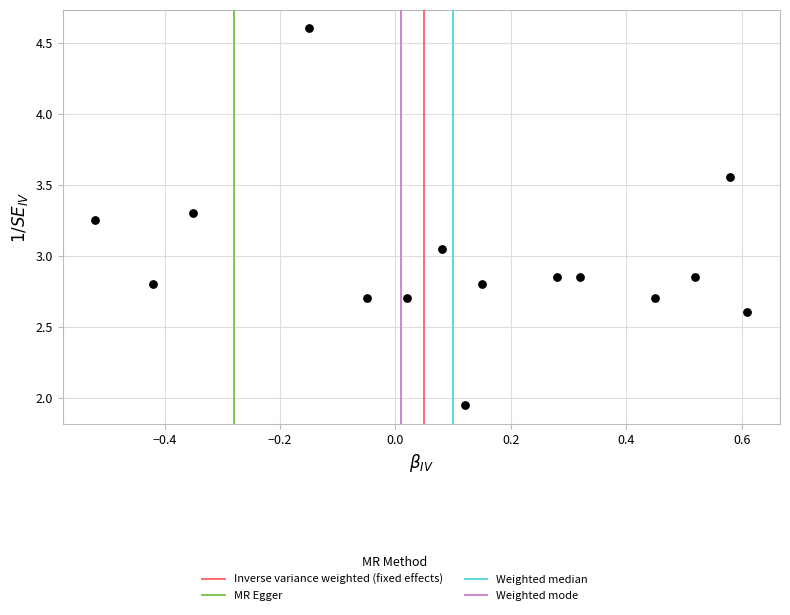

What is the range of X values (max minus min)?

1.1